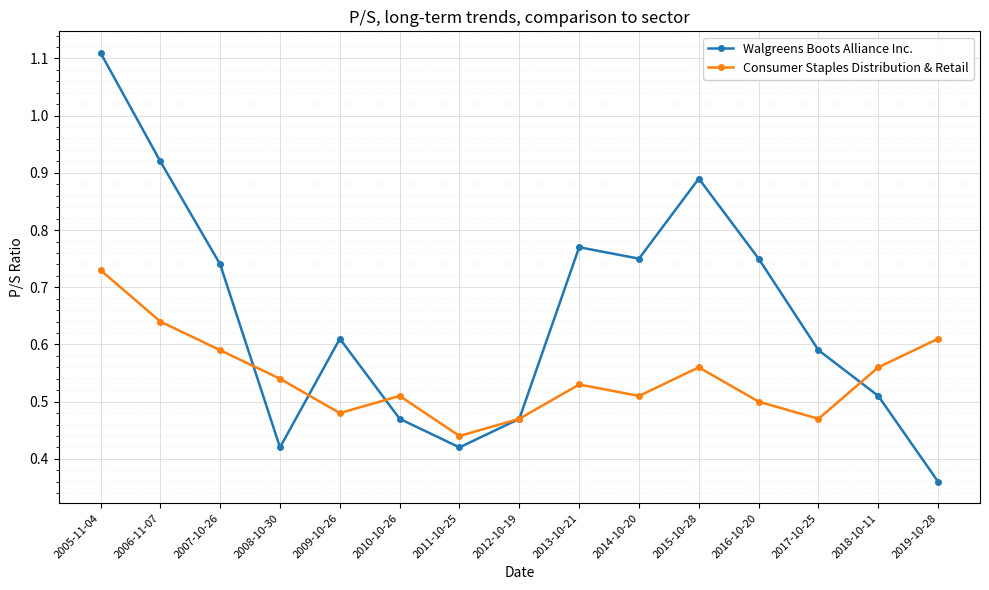

How many interior local peaks does the Walgreens Boots Alliance Inc. series have?

3